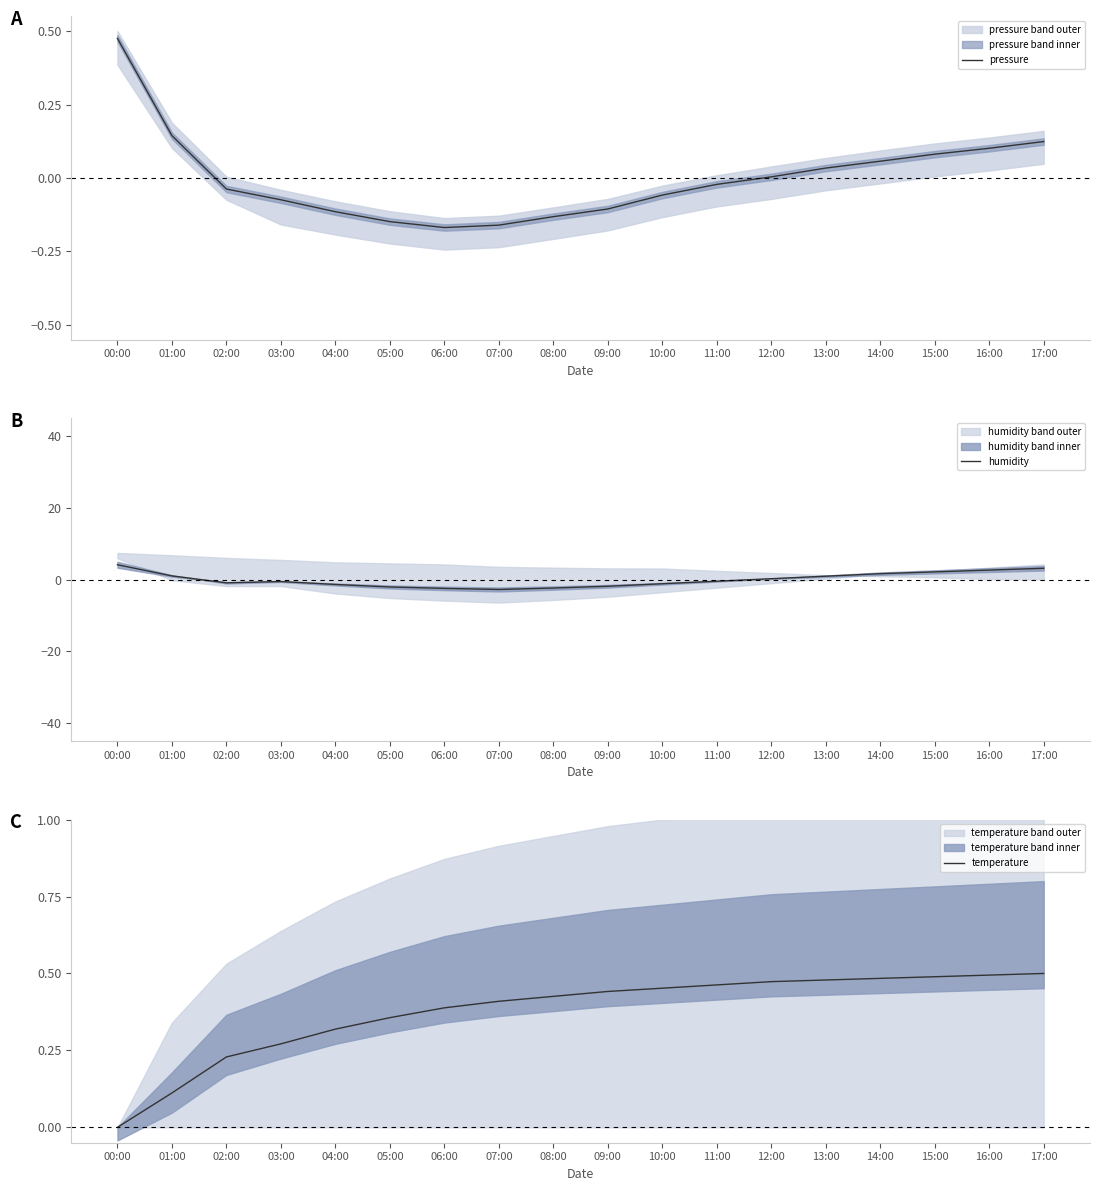

The temperature series shows 0.5 at 12:00. True or false?

True